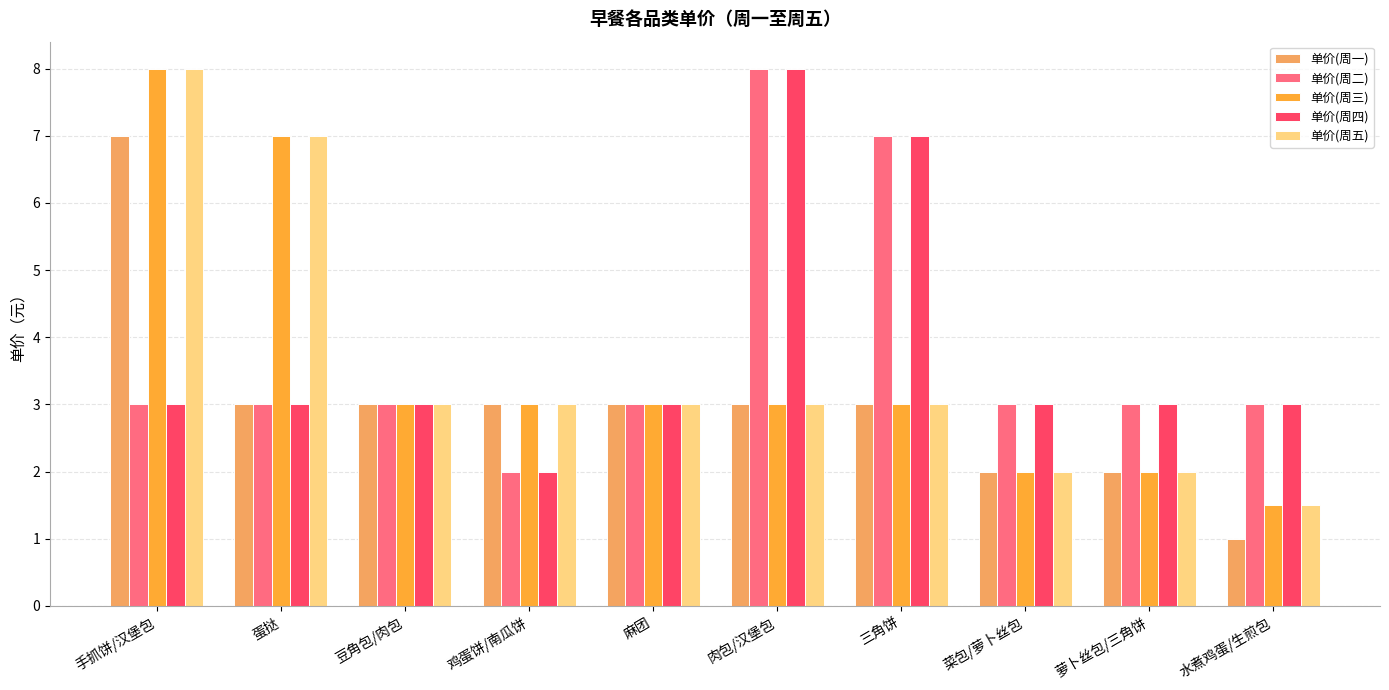

How many bars are there in each group?

5